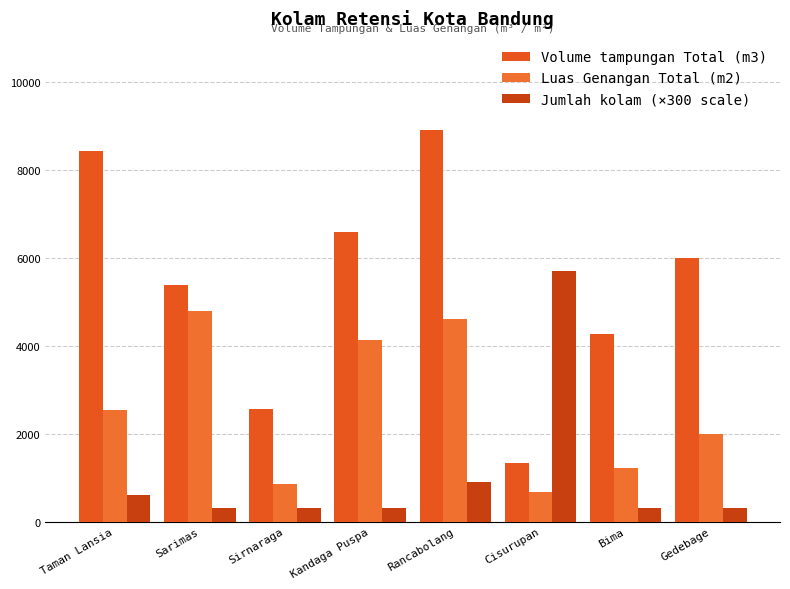

Read the Luas Genangan Total (m2) value at Kandaga Puspa.

4120.8